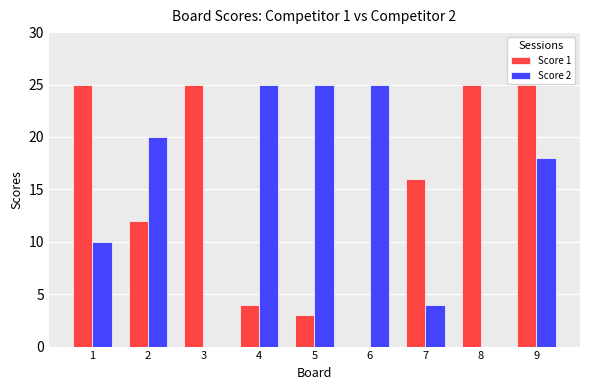

Reading left to right, what are all the values shown in this chart?

Score 1: 1=25	2=12	3=25	4=4	5=3	6=0	7=16	8=25	9=25
Score 2: 1=10	2=20	3=0	4=25	5=25	6=25	7=4	8=0	9=18